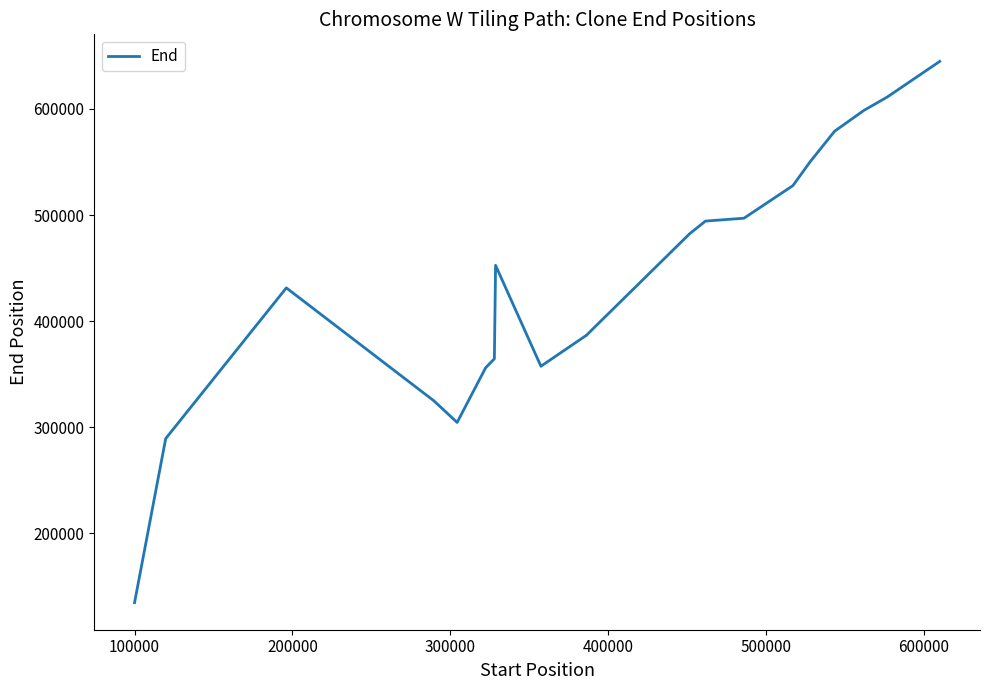

What is the difference between the second highest and minimum values?

476476